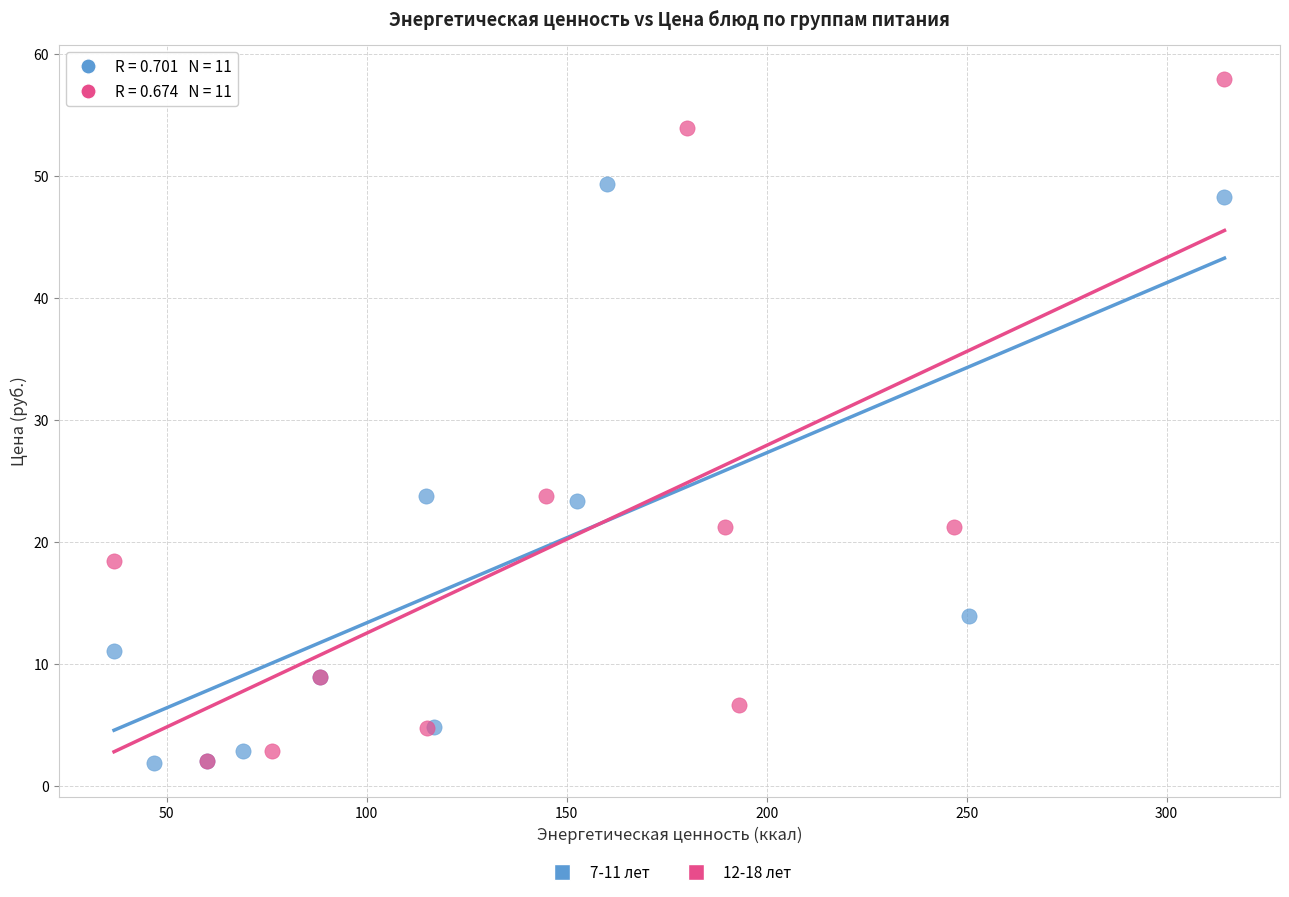

Which series reaches the maximum Y coordinate?

12-18 лет